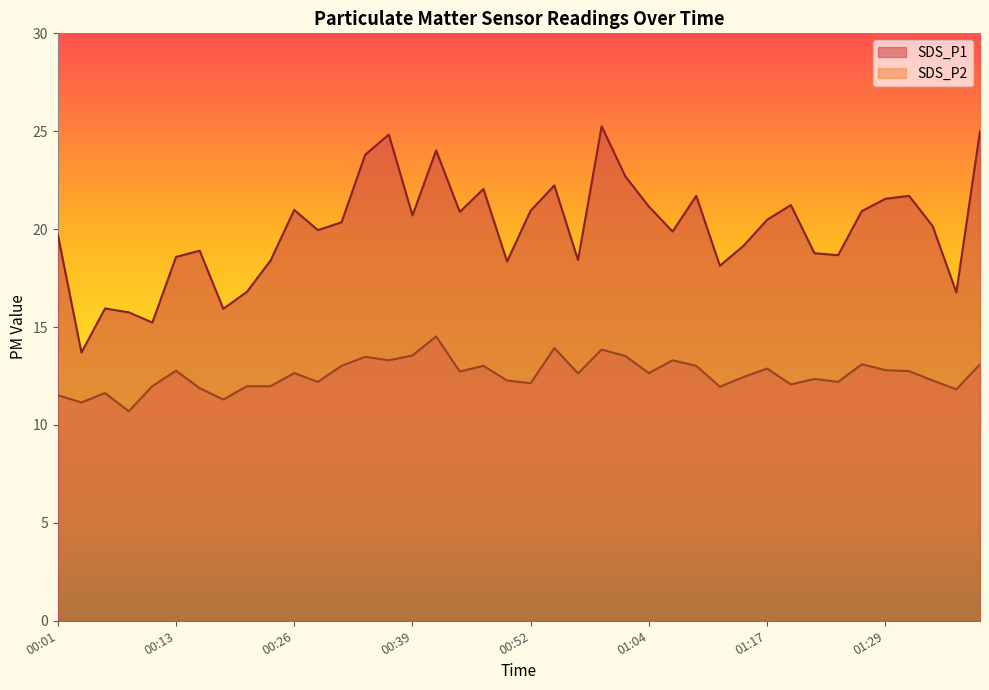

True or false: SDS_P2 and SDS_P1 intersect in this chart.

False